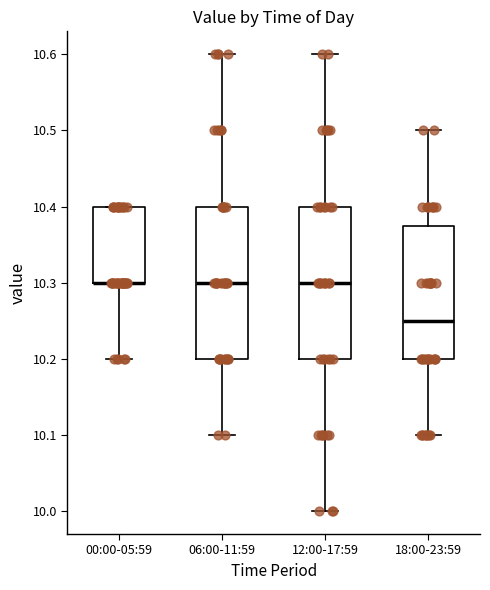

Reading left to right, read every box against the y-axis: the position of its median line, the range the box covers, and the ends of its whiskers. The values are not printed on the chart, so give them approximately, as read against the axis.

00:00-05:59: median 10.30 (drawn on the box's lower edge), box 10.30 to 10.40, whiskers 10.20 to 10.40
06:00-11:59: median 10.30, box 10.20 to 10.40, whiskers 10.10 to 10.60
12:00-17:59: median 10.30, box 10.20 to 10.40, whiskers 10.00 to 10.60
18:00-23:59: median 10.25, box 10.20 to 10.38, whiskers 10.10 to 10.50